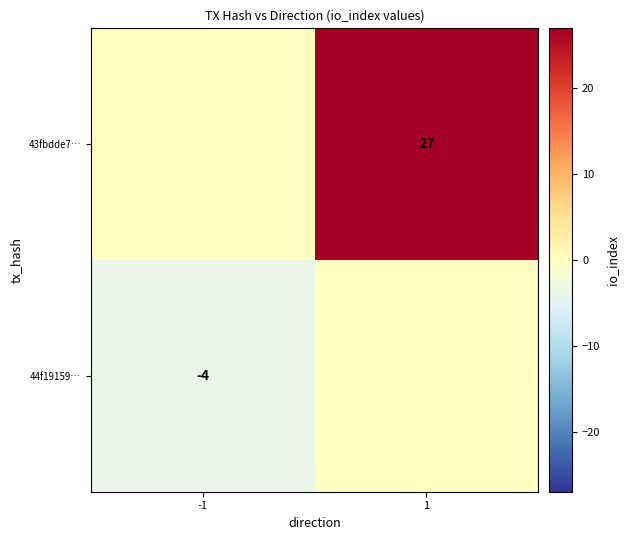

True or false: 43fbdde7… has a value of 14 at 1.

False